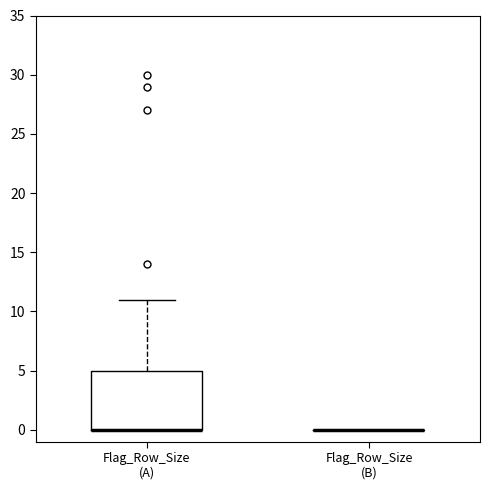

Which box is the tallest, from its lower edge to its upper edge?

Flag_Row_Size (A)